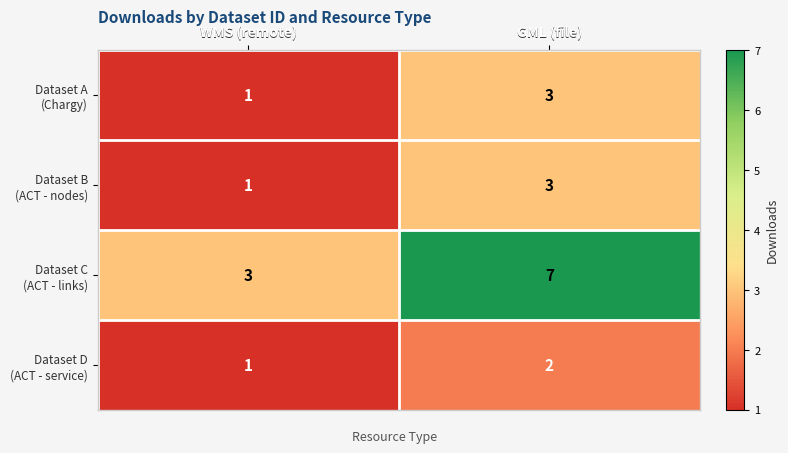

What is the maximum value shown in the chart?

7